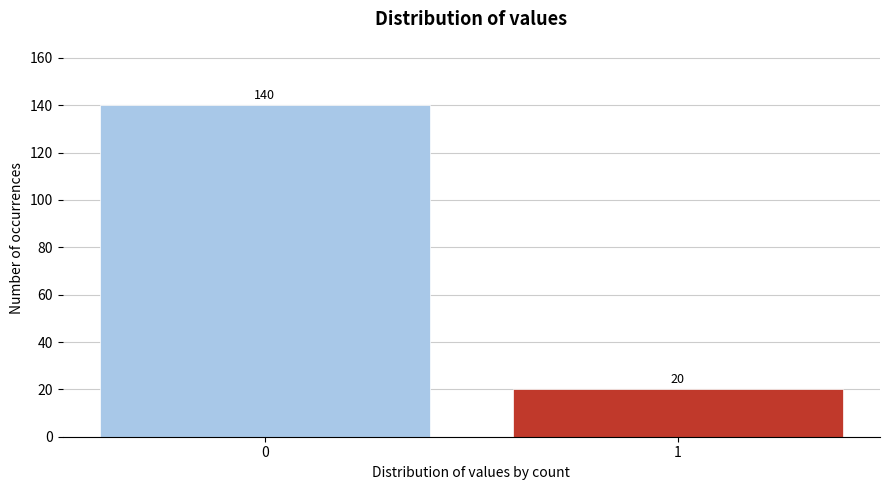

Reading right to left, list all the values displayed in this chart.

1=20	0=140